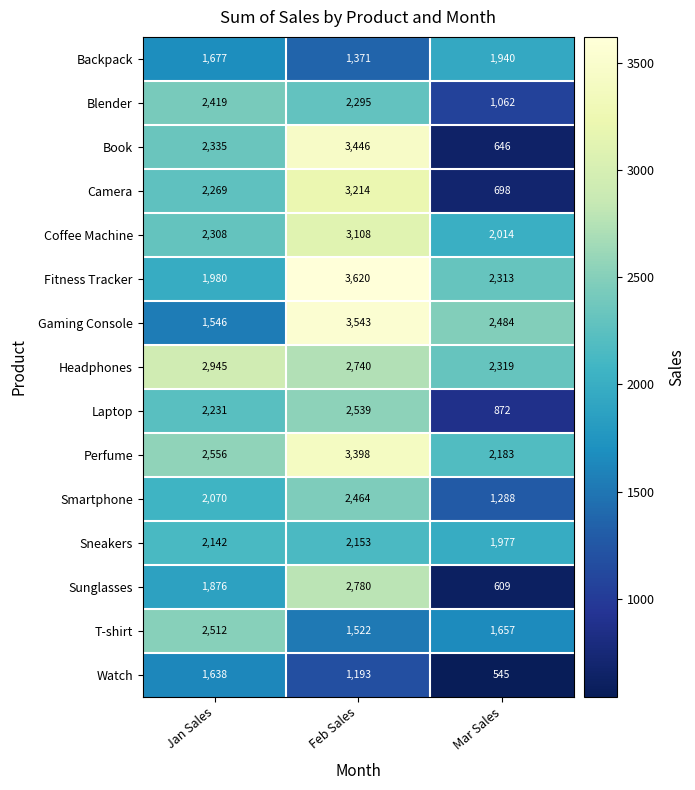

At which label does T-shirt first exceed 1657?

Jan Sales